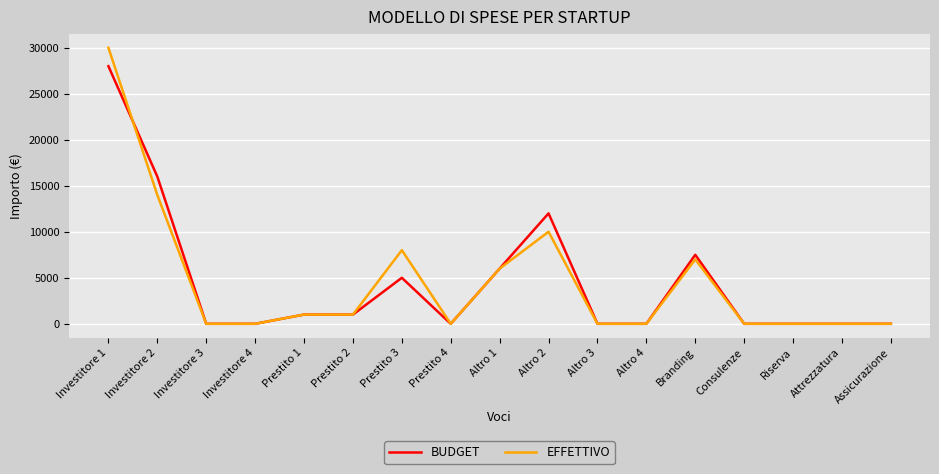

True or false: BUDGET has a value of 21932 at Investitore 2.

False